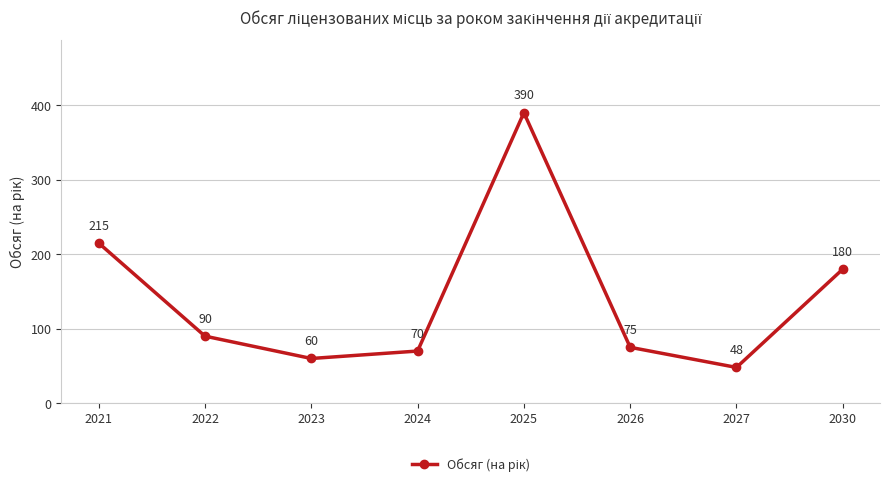

What is the maximum value shown in the chart?

390